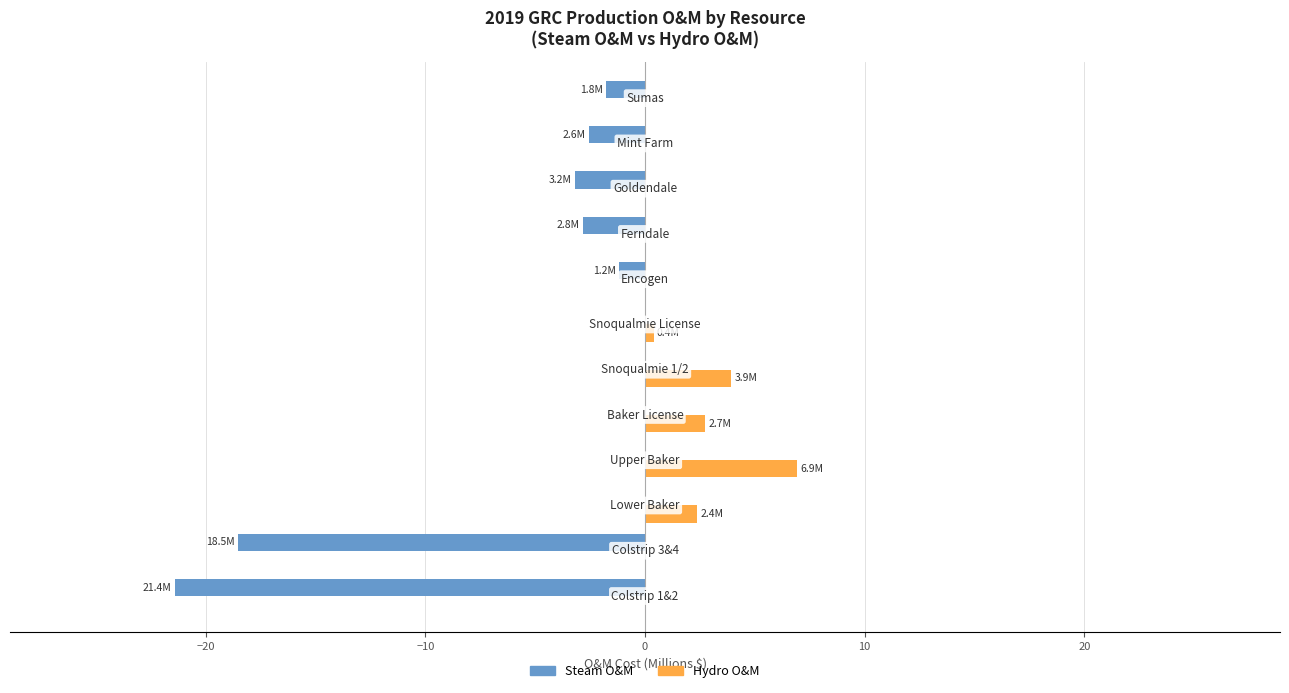

What is the sum of all Steam O&M values?

-51.5